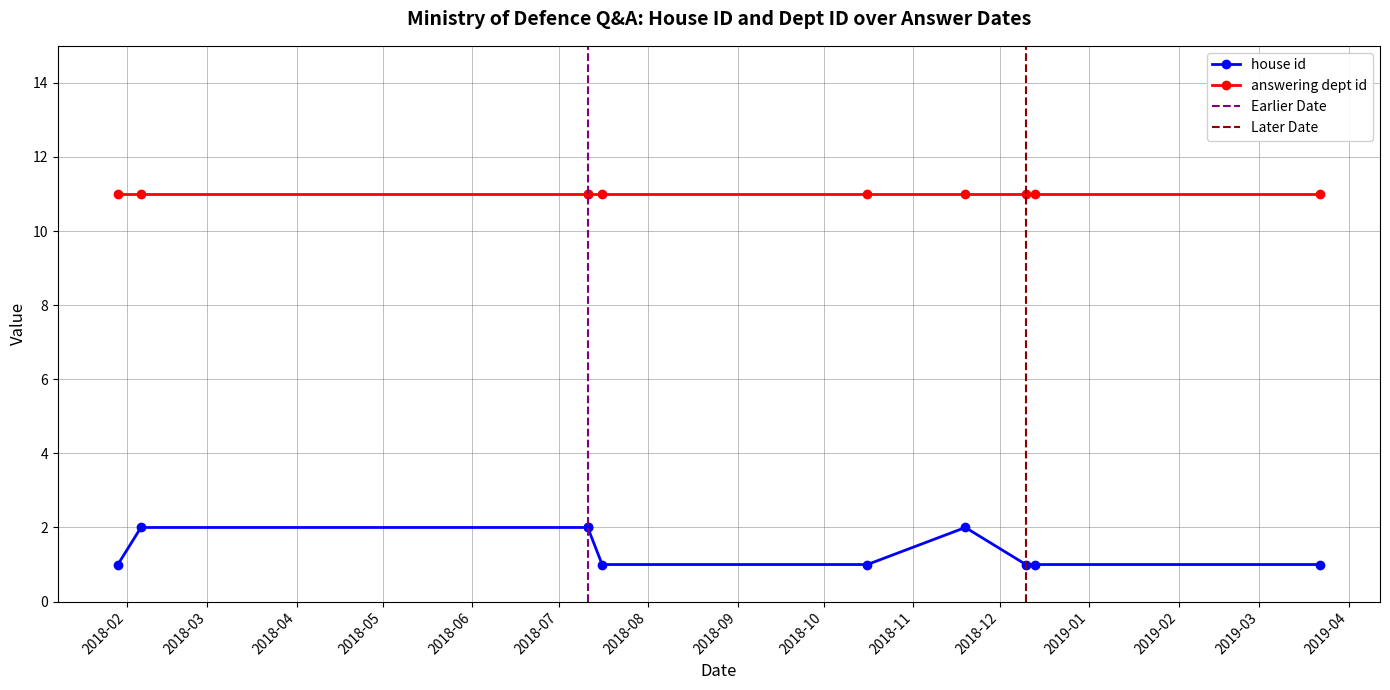

Rank the series by their maximum value, from highest to lowest.

answering dept id, house id